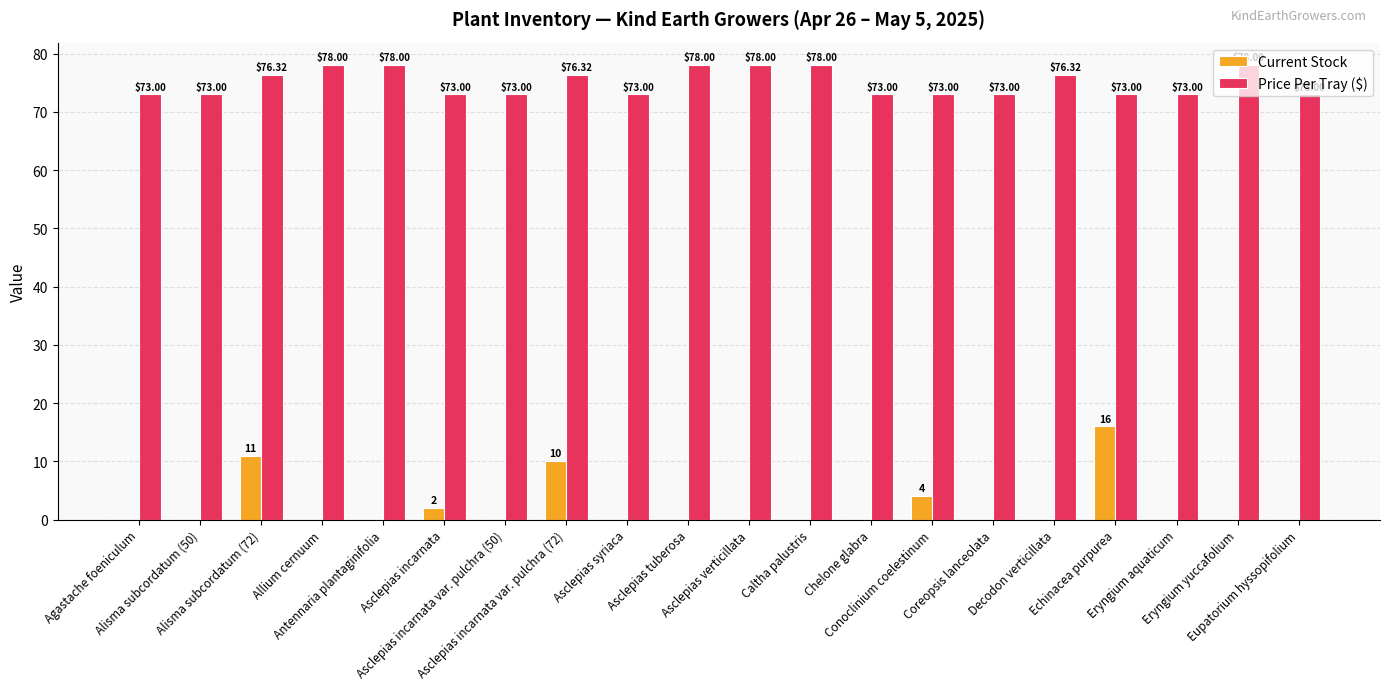

How many groups of bars are there?

20